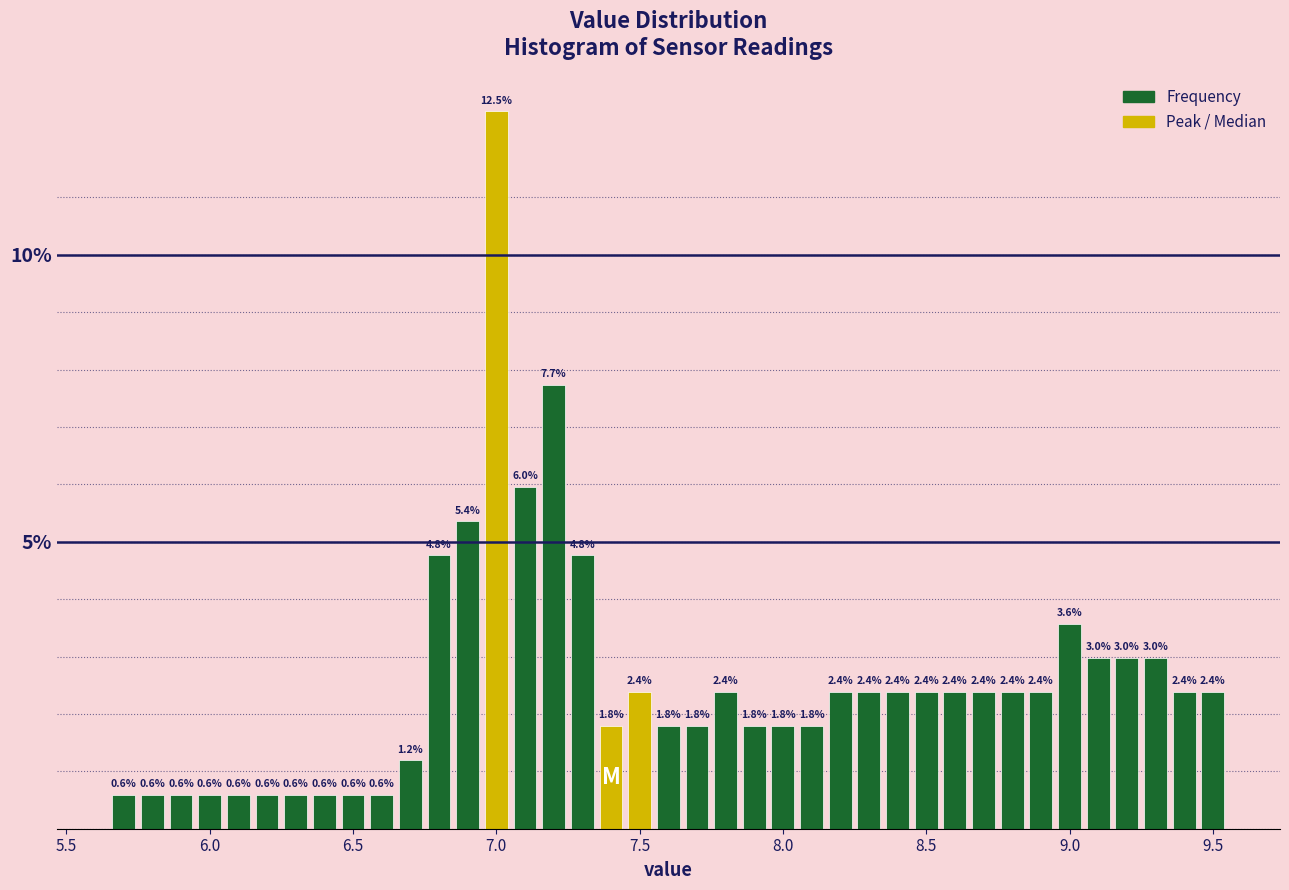

Read against the x-axis, roughly where is the centre of the tallest bar?

7.00